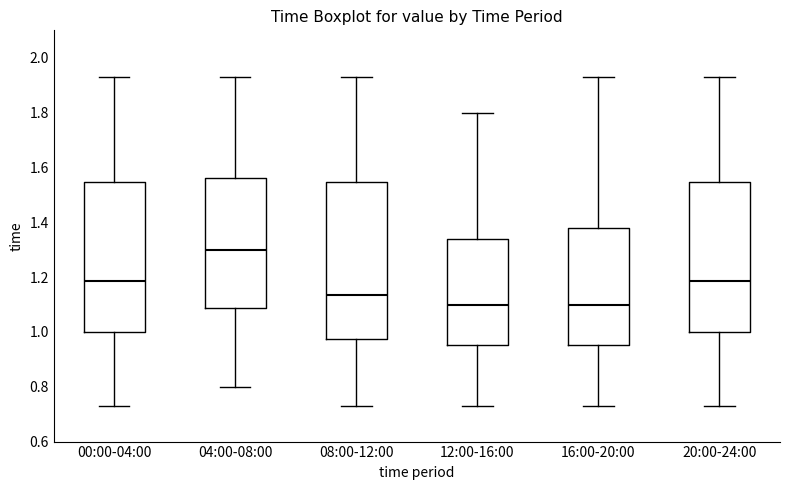

Reading left to right, read every box against the y-axis: the position of its median line, the range the box covers, and the ends of its whiskers. The values are not printed on the chart, so give them approximately, as read against the axis.

00:00-04:00: median 1.18, box 1.00 to 1.54, whiskers 0.74 to 1.94
04:00-08:00: median 1.30, box 1.08 to 1.56, whiskers 0.80 to 1.94
08:00-12:00: median 1.14, box 0.98 to 1.54, whiskers 0.74 to 1.94
12:00-16:00: median 1.10, box 0.96 to 1.34, whiskers 0.74 to 1.80
16:00-20:00: median 1.10, box 0.96 to 1.38, whiskers 0.74 to 1.94
20:00-24:00: median 1.18, box 1.00 to 1.54, whiskers 0.74 to 1.94